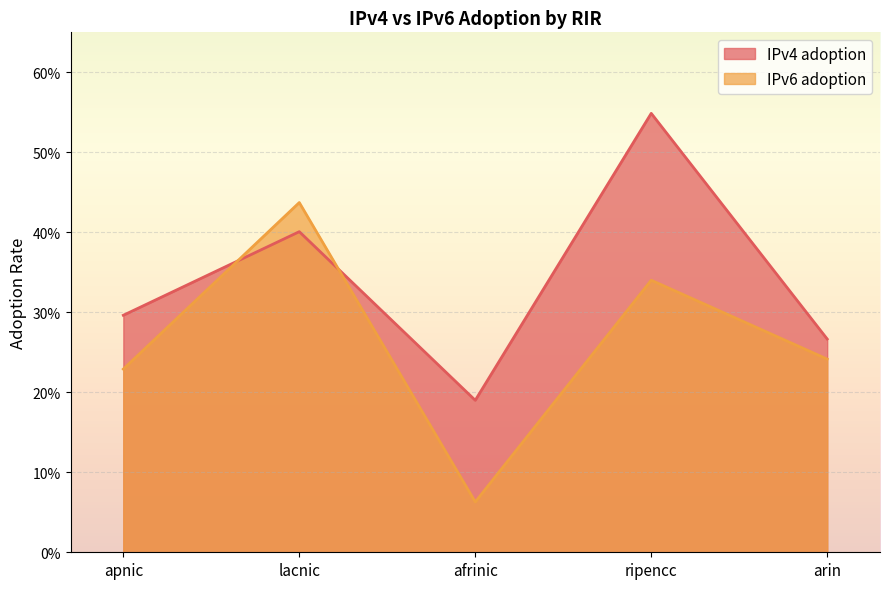

What is the smallest value displayed?

0.1